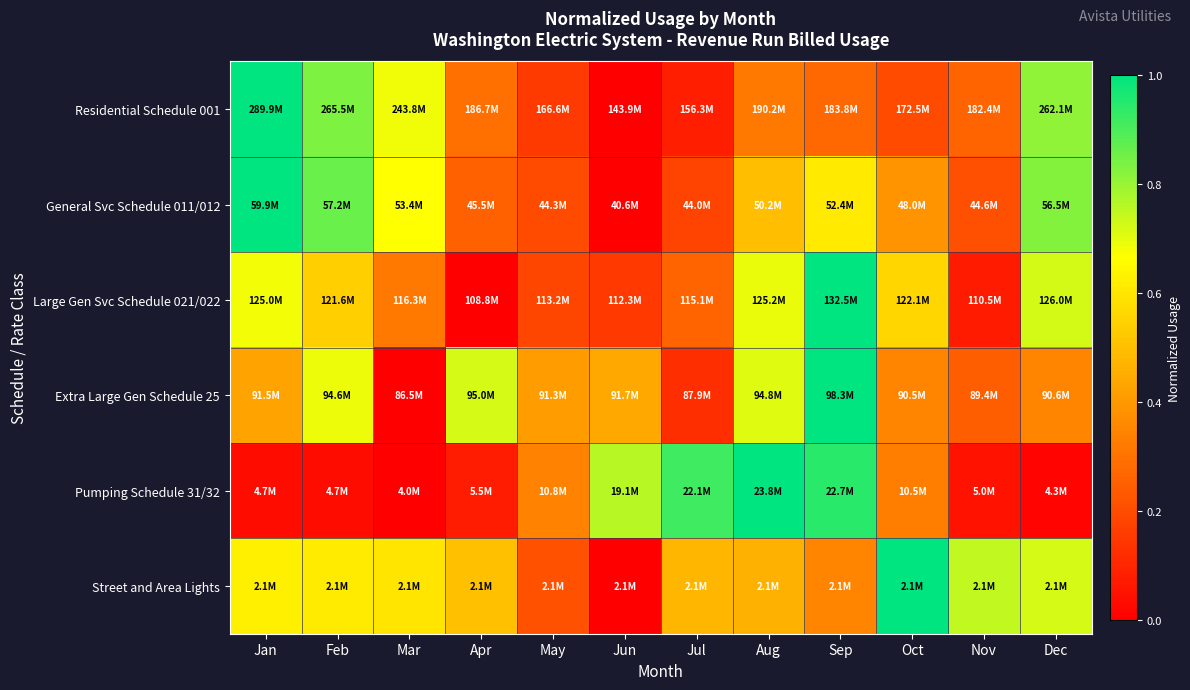

Count the number of categories in the chart.

12